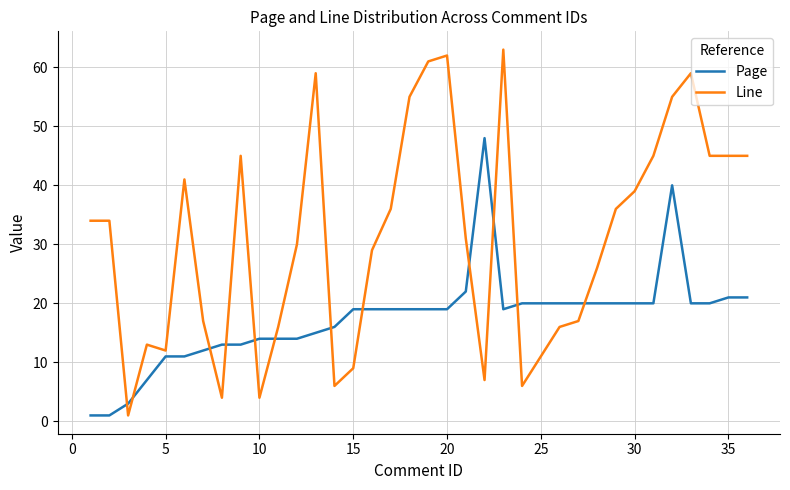

True or false: Page and Line intersect in this chart.

True